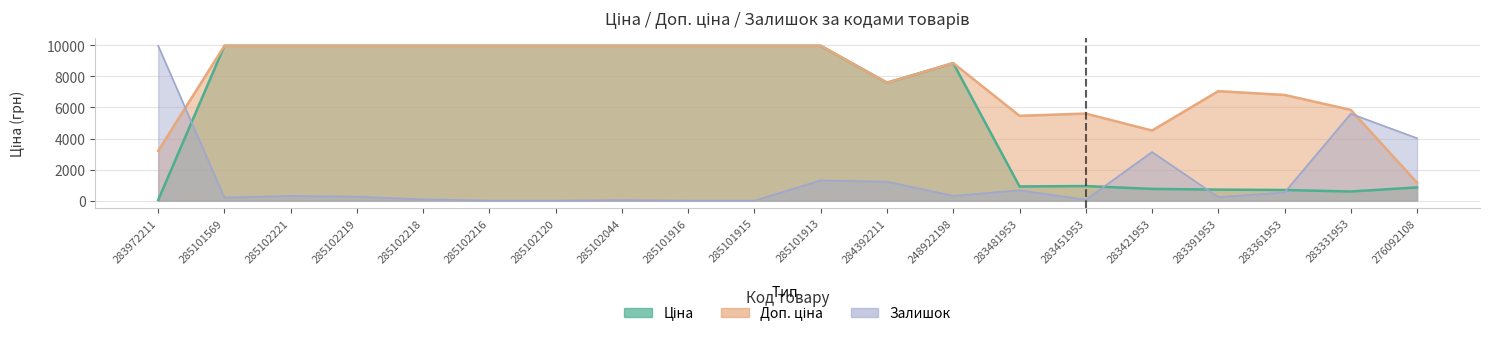

The value of Доп. ціна at 283331953 is 5843.9. True or false?

True